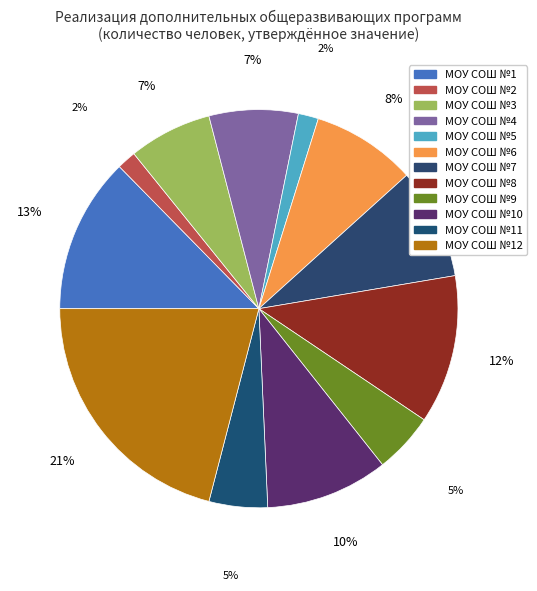

Do МОУ СОШ №6 and МОУ СОШ №5 together represent more than half of the pie?

No